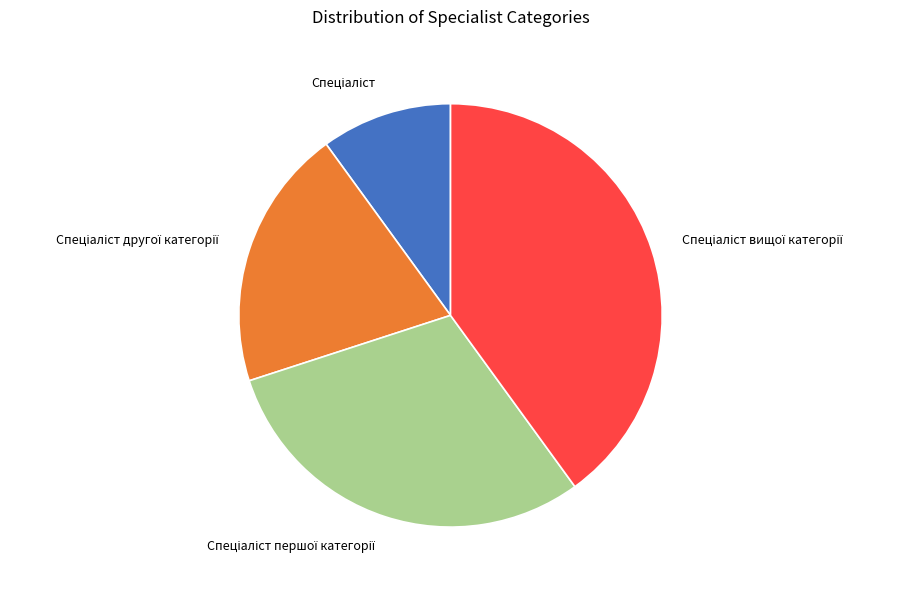

Does any single category account for the majority?

No